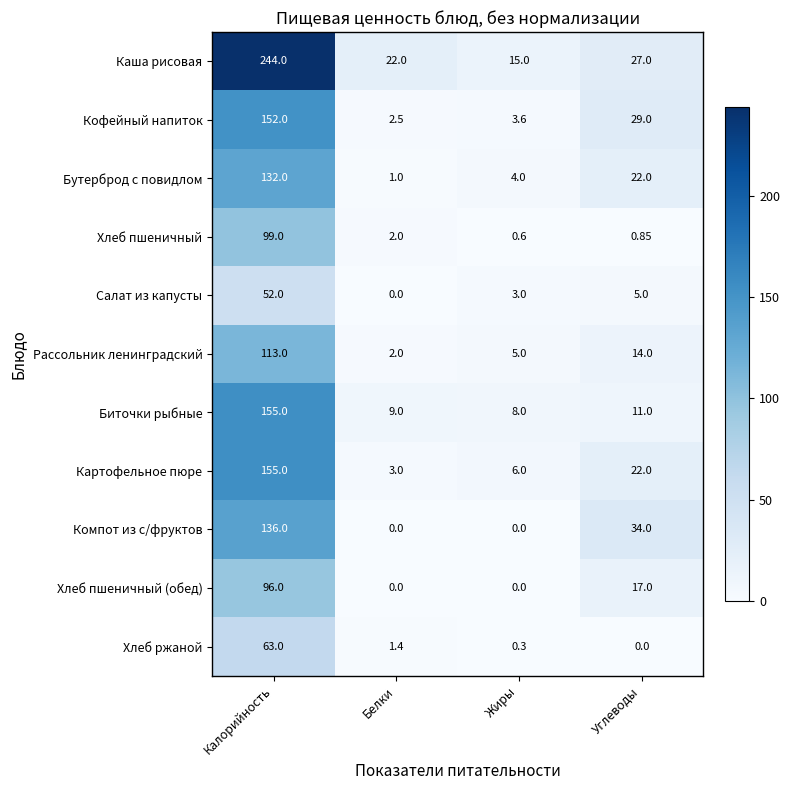

Is the value of Компот из с/фруктов at Жиры greater than the value of Рассольник ленинградский at Белки?

No